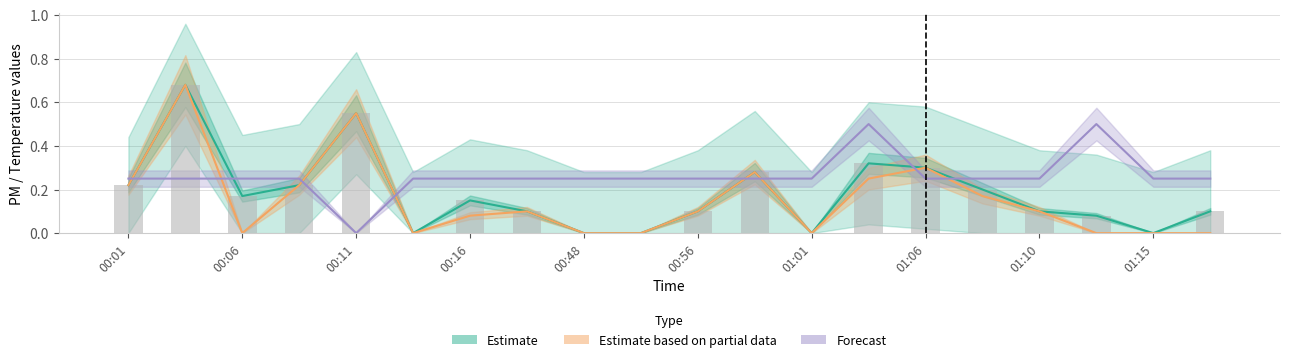

Reading left to right, list all the values displayed in this chart.

SDS_P1: 00:01=0.2	00:04=0.7	00:06=0.2	00:09=0.2	00:11=0.6	00:14=0.0	00:16=0.1	00:19=0.1	00:48=0.0	00:53=0.0	00:56=0.1	00:58=0.3	01:01=0.0	01:03=0.3	01:06=0.3	01:08=0.2	01:10=0.1	01:13=0.1	01:15=0.0	01:18=0.1
SDS_P2: 00:01=0.2	00:04=0.7	00:06=0.0	00:09=0.2	00:11=0.6	00:14=0.0	00:16=0.1	00:19=0.1	00:48=0.0	00:53=0.0	00:56=0.1	00:58=0.3	01:01=0.0	01:03=0.2	01:06=0.3	01:08=0.2	01:10=0.1	01:13=0.0	01:15=0.0	01:18=0.0
Temp: 00:01=0.2	00:04=0.2	00:06=0.2	00:09=0.2	00:11=0.0	00:14=0.2	00:16=0.2	00:19=0.2	00:48=0.2	00:53=0.2	00:56=0.2	00:58=0.2	01:01=0.2	01:03=0.5	01:06=0.2	01:08=0.2	01:10=0.2	01:13=0.5	01:15=0.2	01:18=0.2
upper_P1: 00:01=0.2	00:04=0.7	00:06=0.2	00:09=0.2	00:11=0.6	00:14=0.0	00:16=0.1	00:19=0.1	00:48=0.0	00:53=0.0	00:56=0.1	00:58=0.3	01:01=0.0	01:03=0.3	01:06=0.3	01:08=0.2	01:10=0.1	01:13=0.1	01:15=0.0	01:18=0.1